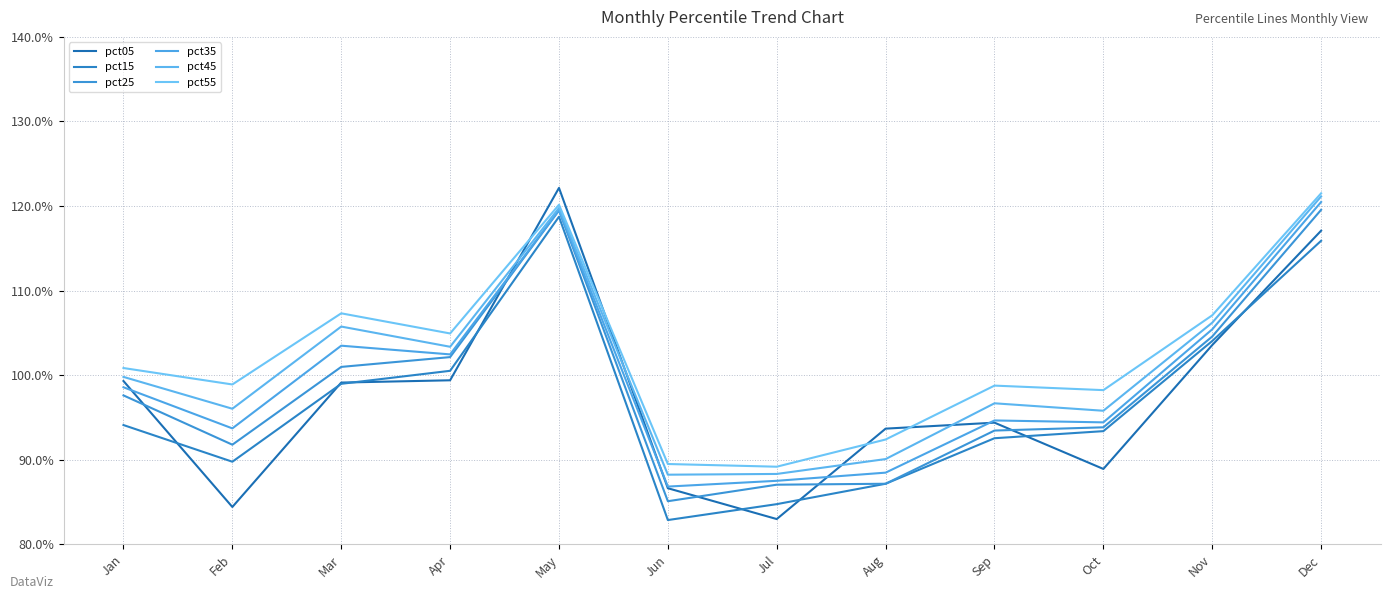

What is the difference between the maximum and minimum values in the pct25 series?

0.3